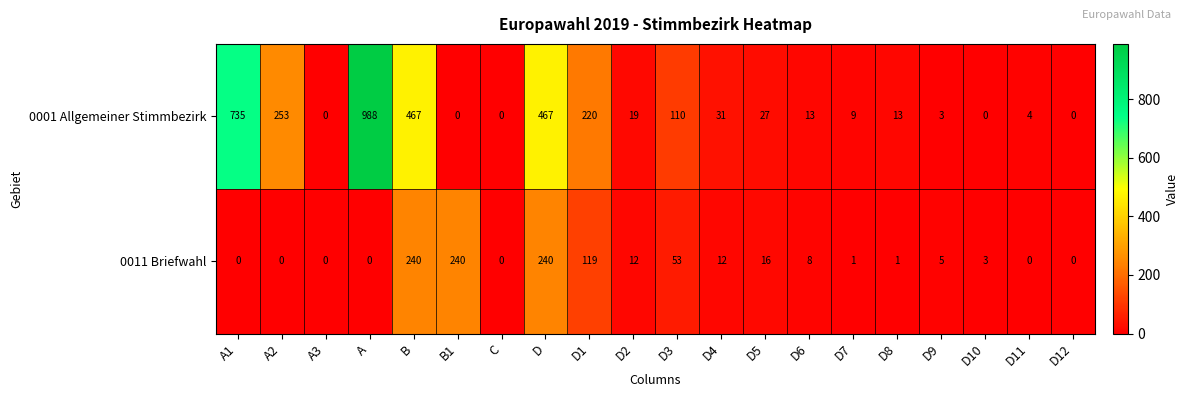

How many values in the 0011 Briefwahl series are below 5?

10